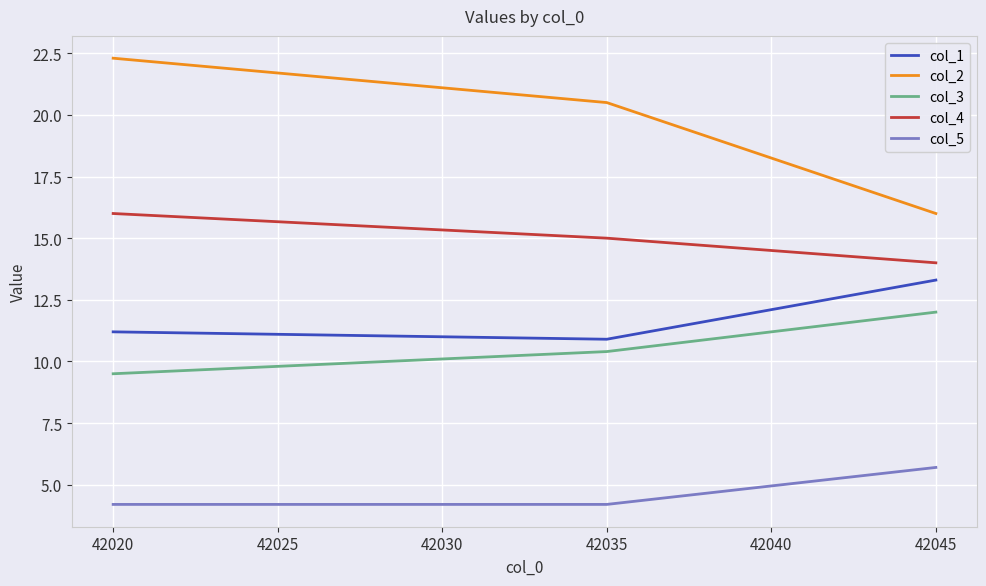

At which label does col_5 reach its peak?

42045